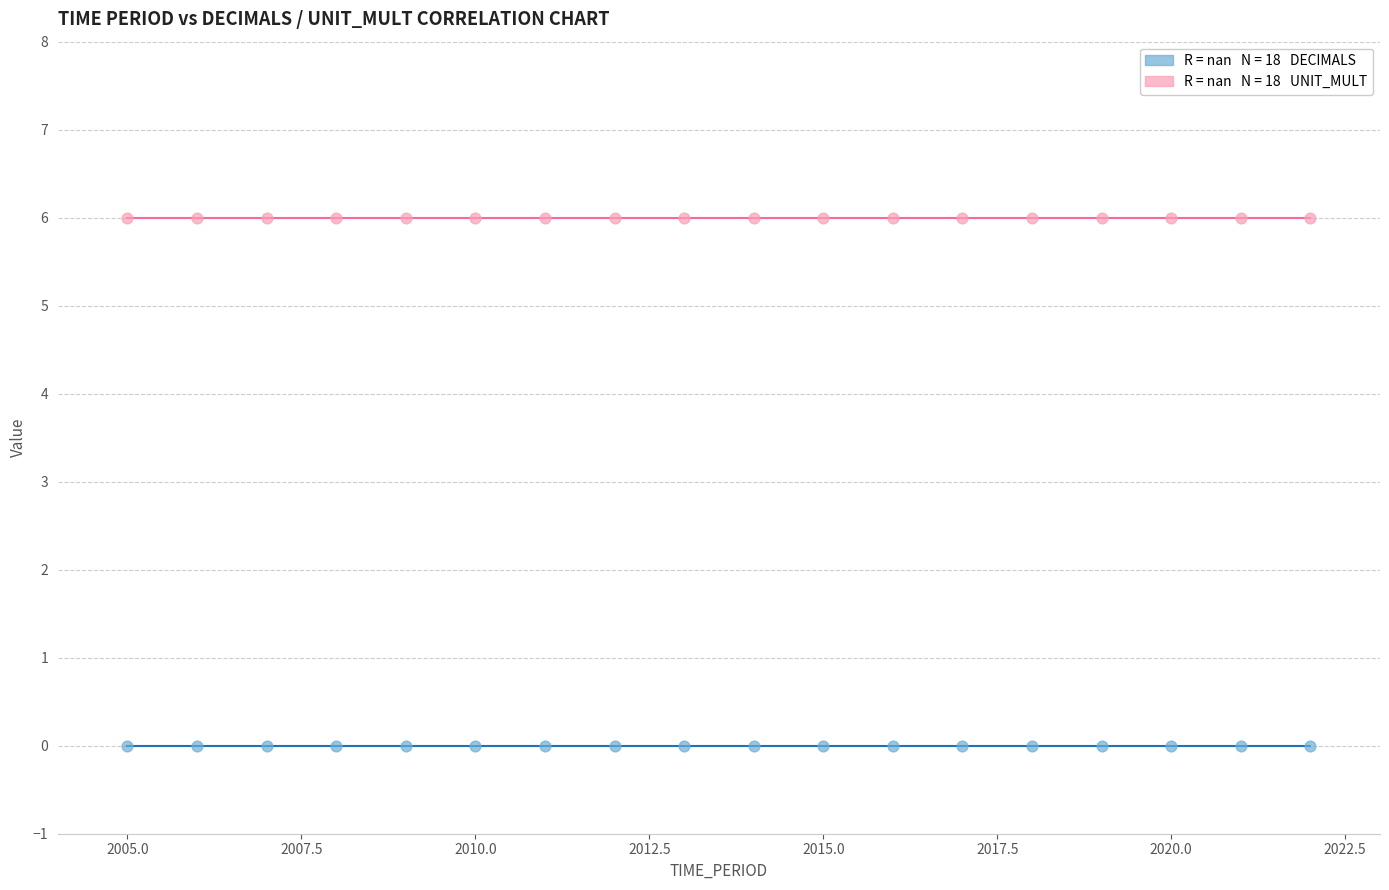

Count the number of points in this scatter plot.

36